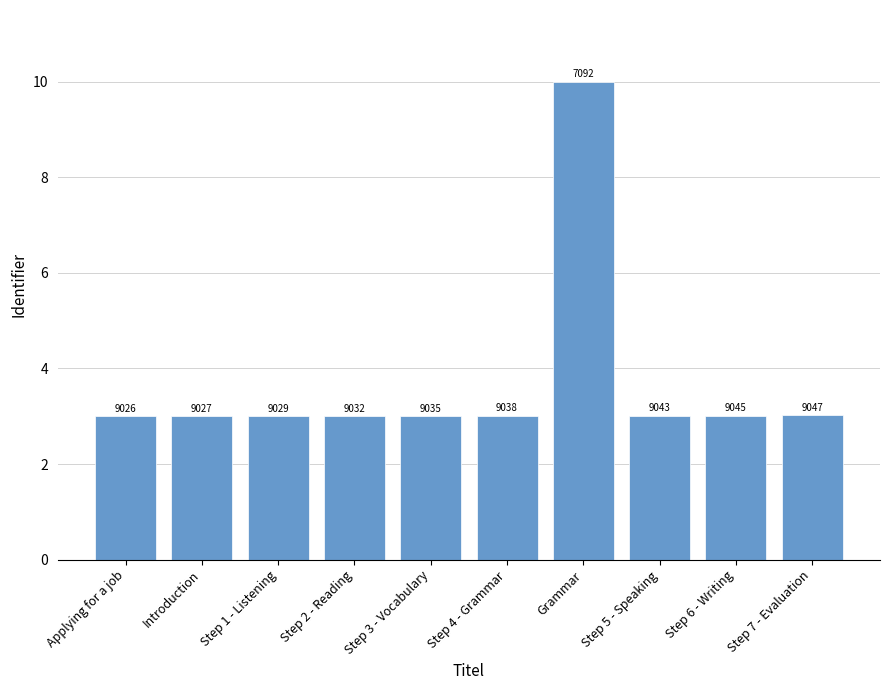

The chart shows a value of 10.0 at Grammar. True or false?

True